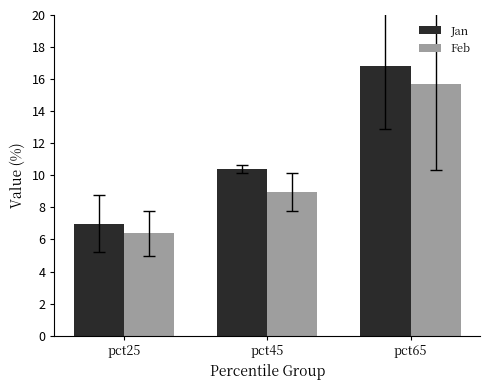

What are all the series names shown in the legend?

Jan, Feb